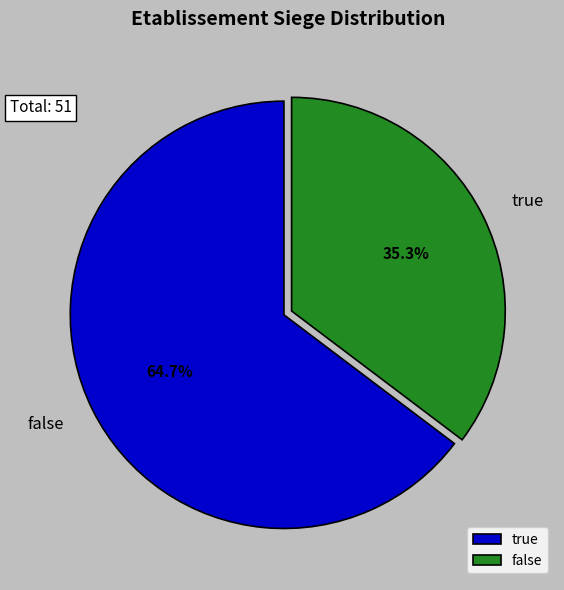

Does true represent more than half of the total?

No